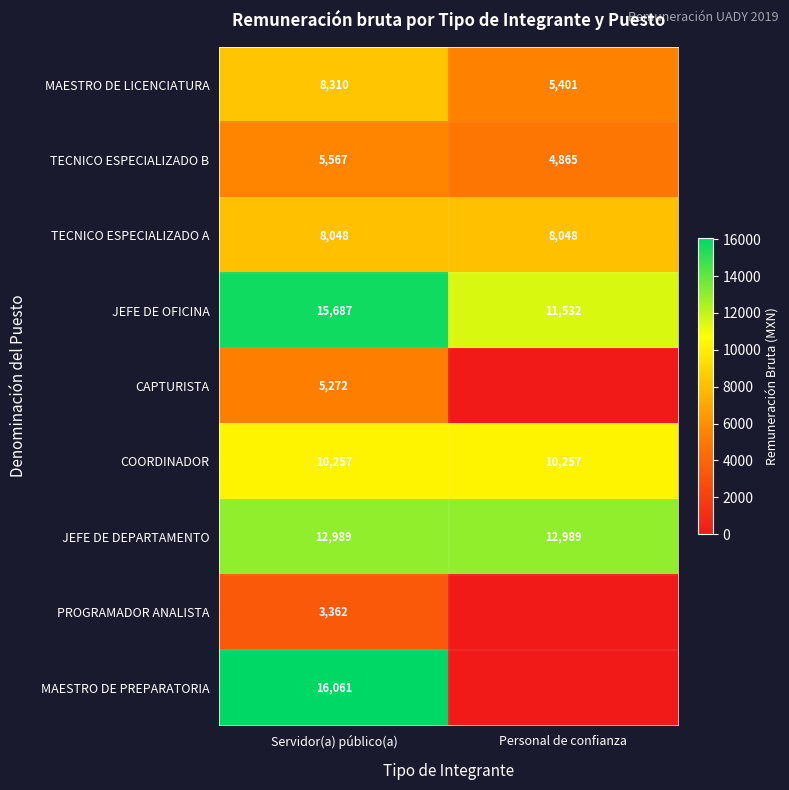

Is the value of TECNICO ESPECIALIZADO B at Personal de confianza greater than the value of MAESTRO DE PREPARATORIA at Servidor(a) público(a)?

No